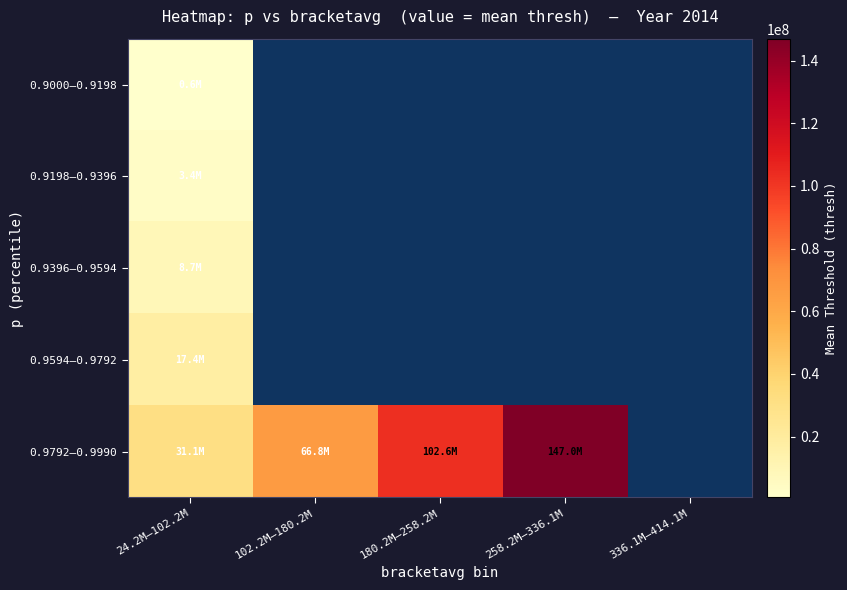

At which label is 0.9198–0.9396 closest to 3380168?

24.2M–102.2M